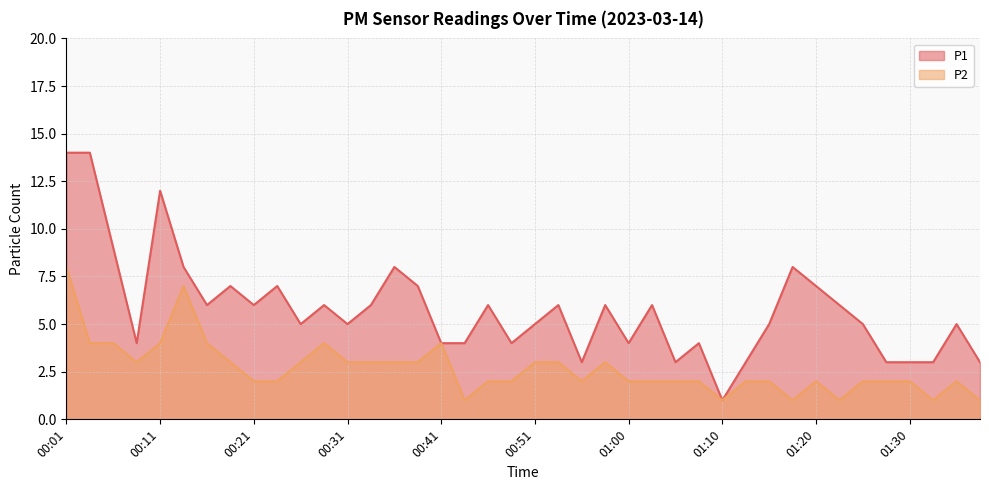

Does the chart display data point markers on the line(s)?

No